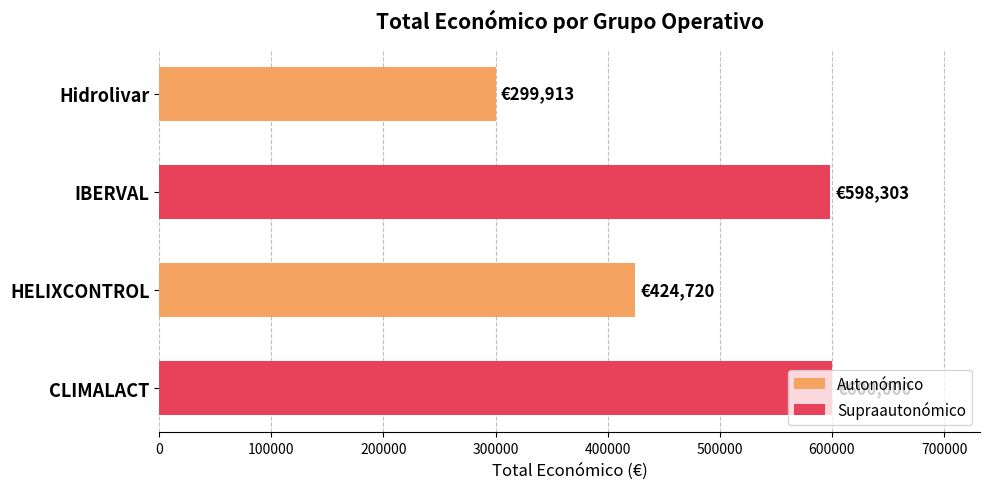

The chart shows a value of 299913 at Hidrolivar. True or false?

True